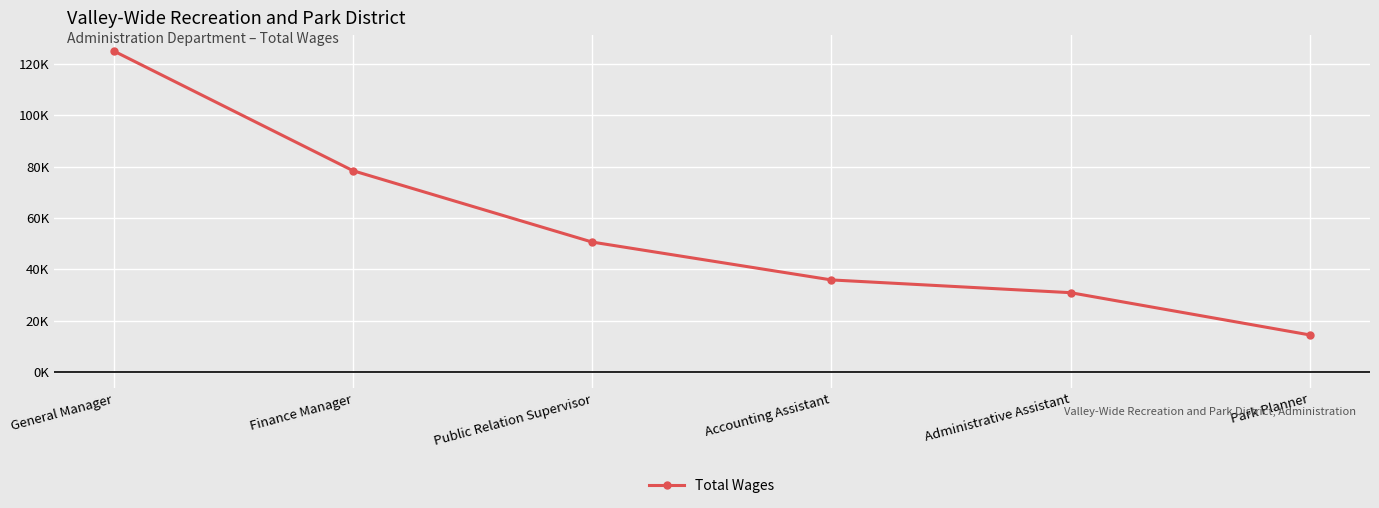

Rank the categories by value from highest to lowest.

General Manager, Finance Manager, Public Relation Supervisor, Accounting Assistant, Administrative Assistant, Park Planner